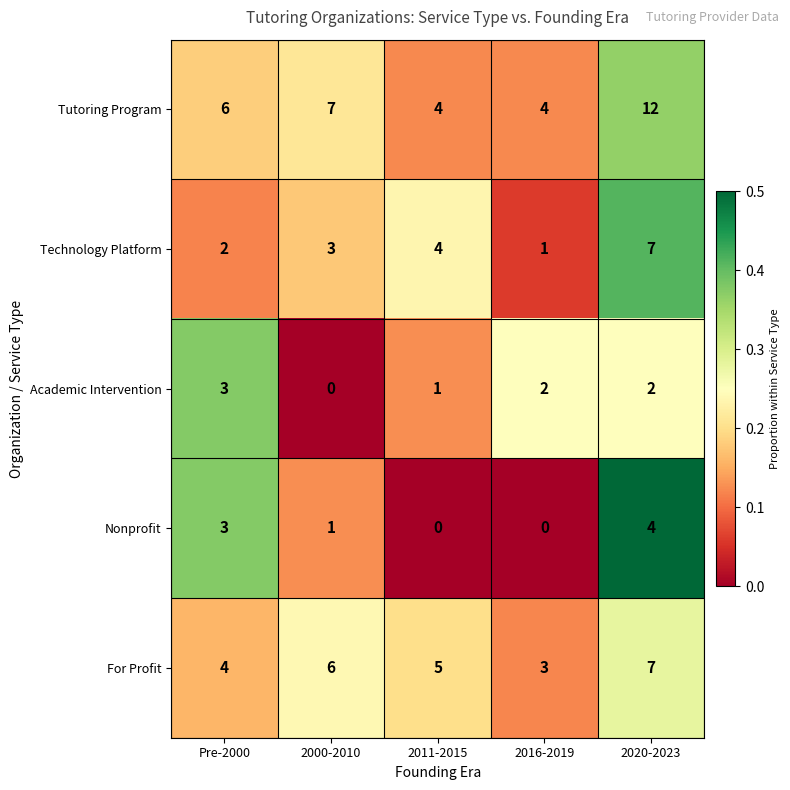

Count the number of categories in the chart.

5